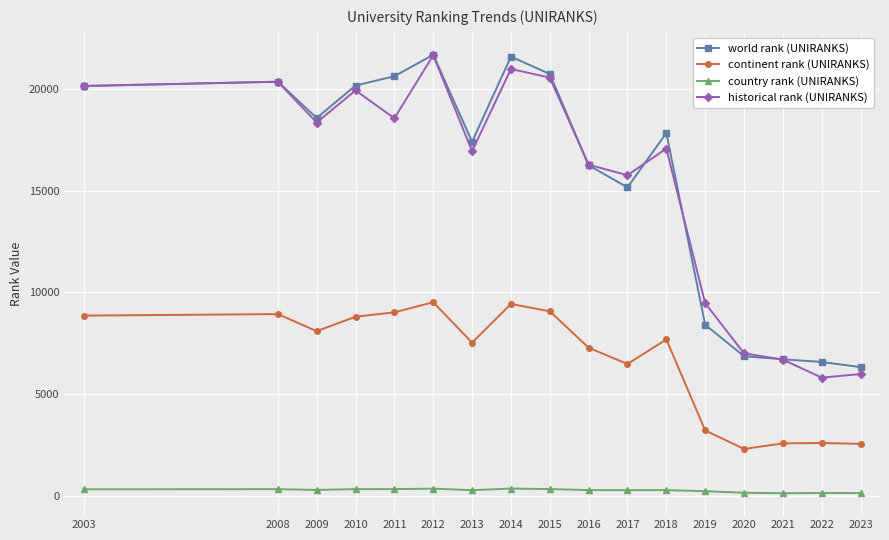

True or false: continent rank (UNIRANKS) and world rank (UNIRANKS) cross at least once.

False